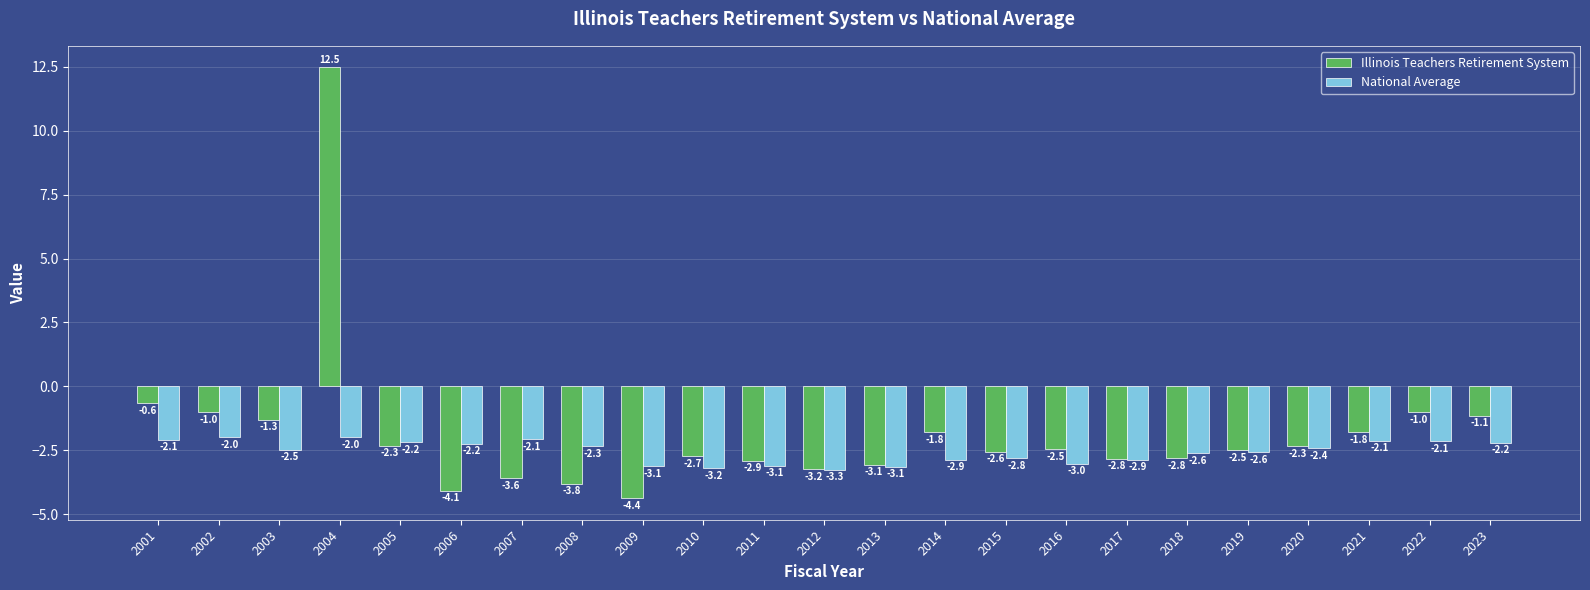

Reading left to right, extract all data points from this chart.

Illinois Teachers Retirement System: 2001=-0.6	2002=-1.0	2003=-1.3	2004=12.5	2005=-2.3	2006=-4.1	2007=-3.6	2008=-3.8	2009=-4.4	2010=-2.7	2011=-2.9	2012=-3.2	2013=-3.1	2014=-1.8	2015=-2.6	2016=-2.5	2017=-2.8	2018=-2.8	2019=-2.5	2020=-2.3	2021=-1.8	2022=-1.0	2023=-1.1
National Average: 2001=-2.1	2002=-2.0	2003=-2.5	2004=-2.0	2005=-2.2	2006=-2.2	2007=-2.1	2008=-2.3	2009=-3.1	2010=-3.2	2011=-3.1	2012=-3.3	2013=-3.1	2014=-2.9	2015=-2.8	2016=-3.0	2017=-2.9	2018=-2.6	2019=-2.6	2020=-2.4	2021=-2.1	2022=-2.1	2023=-2.2